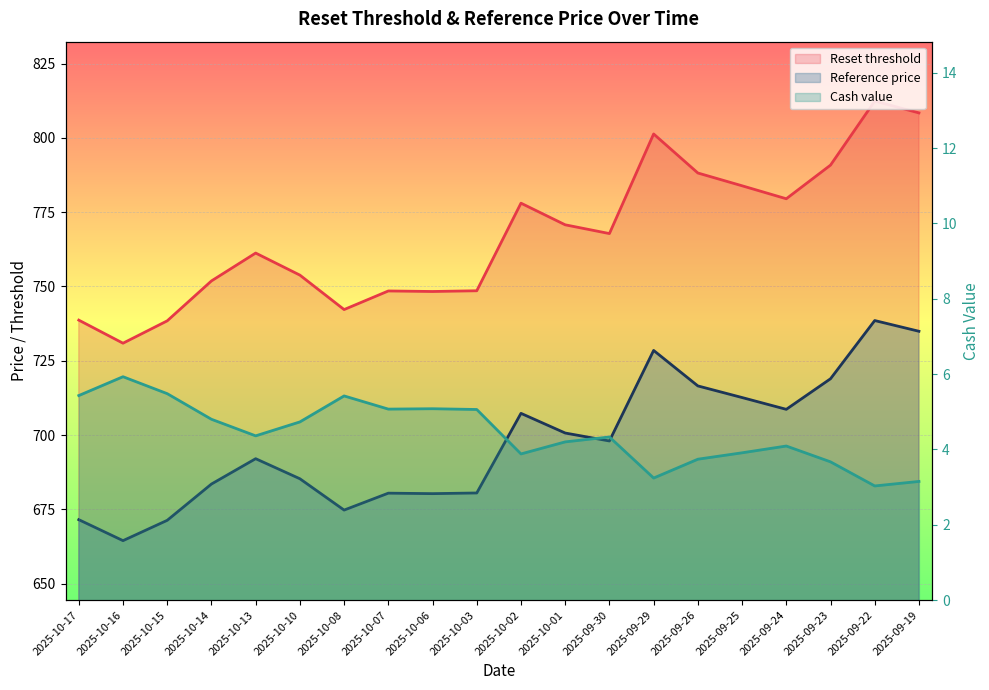

How many interior local valleys does the Reset threshold series have?

5